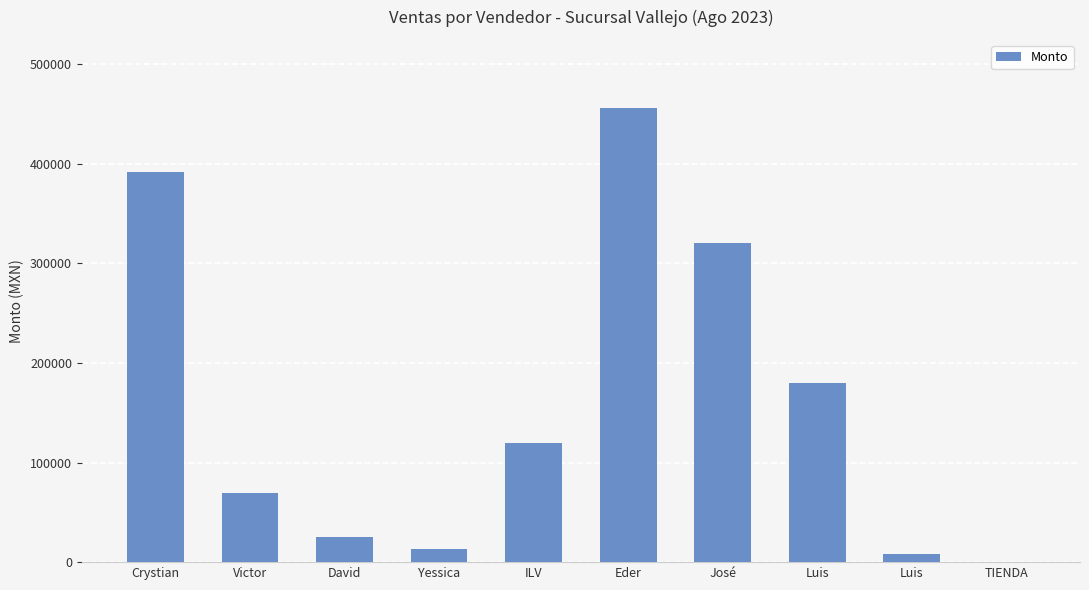

How many categories are shown in the chart?

10